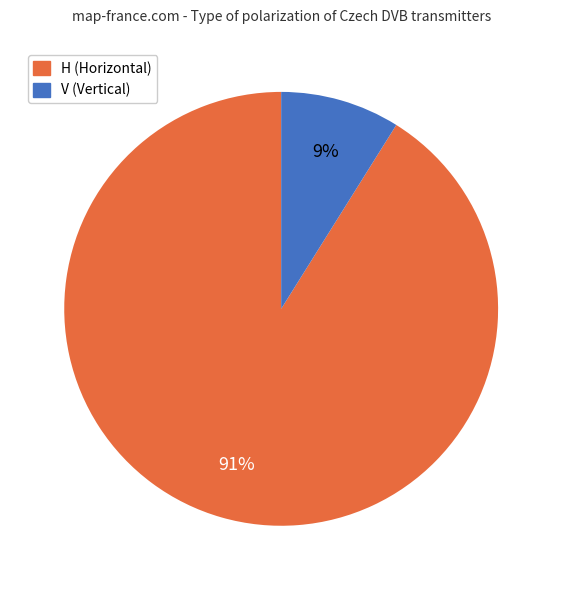

Which has a higher value, V or H?

H